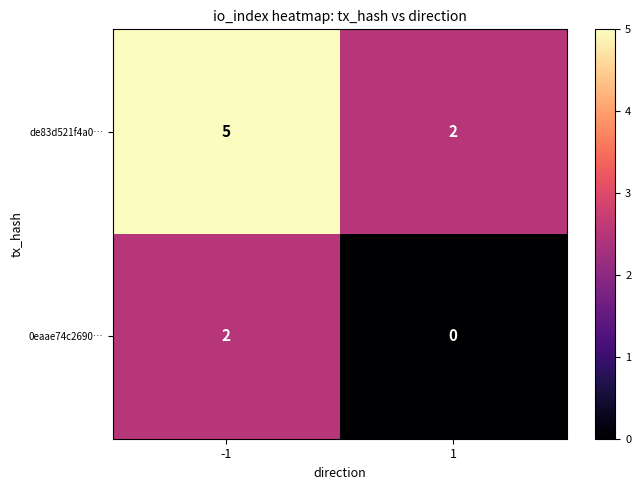

Between -1 and 1, which series saw the biggest shift?

de83d521f4a0…